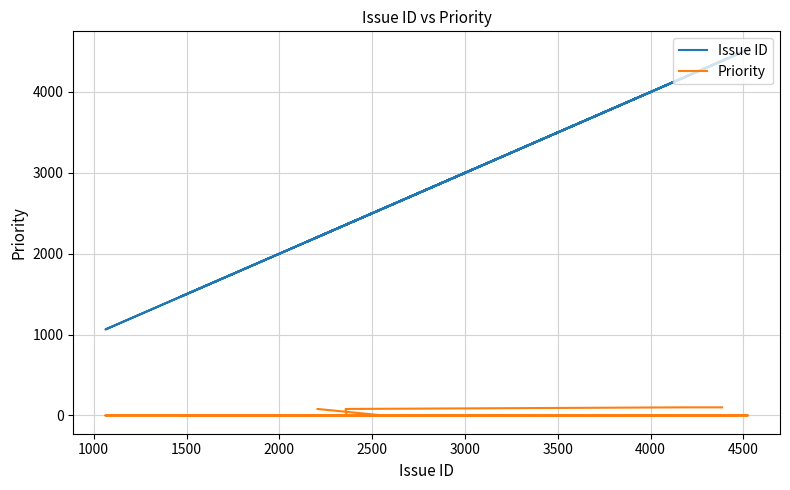

Which series has the widest spread of values?

Issue ID